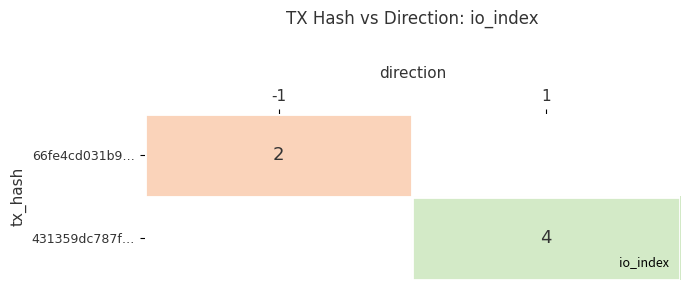

Rank the series by their average value, from highest to lowest.

431359dc787f…, 66fe4cd031b9…